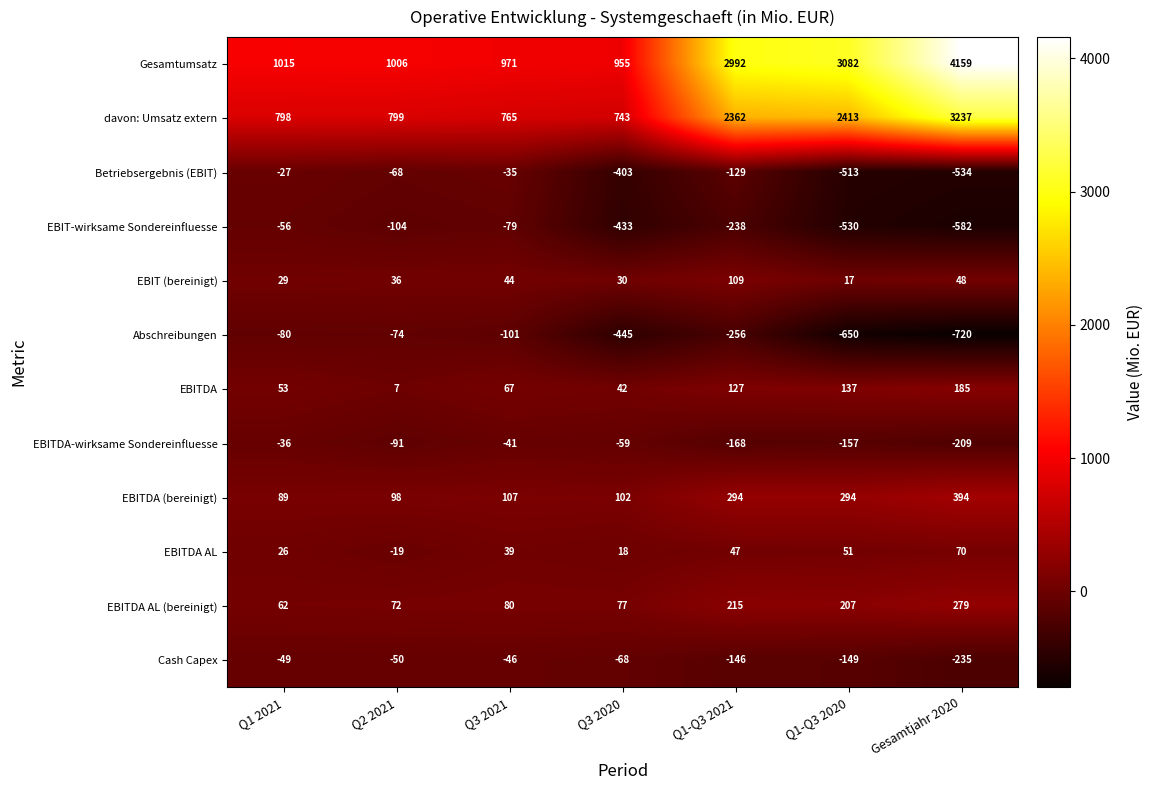

The value of Betriebsergebnis (EBIT) at Q3 2021 is -35. True or false?

True